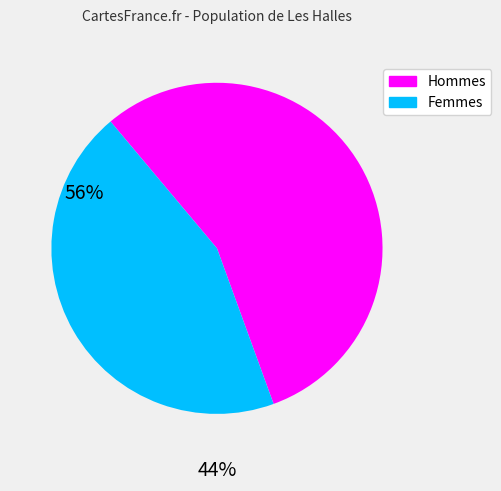

Is there a majority slice in this chart?

Yes